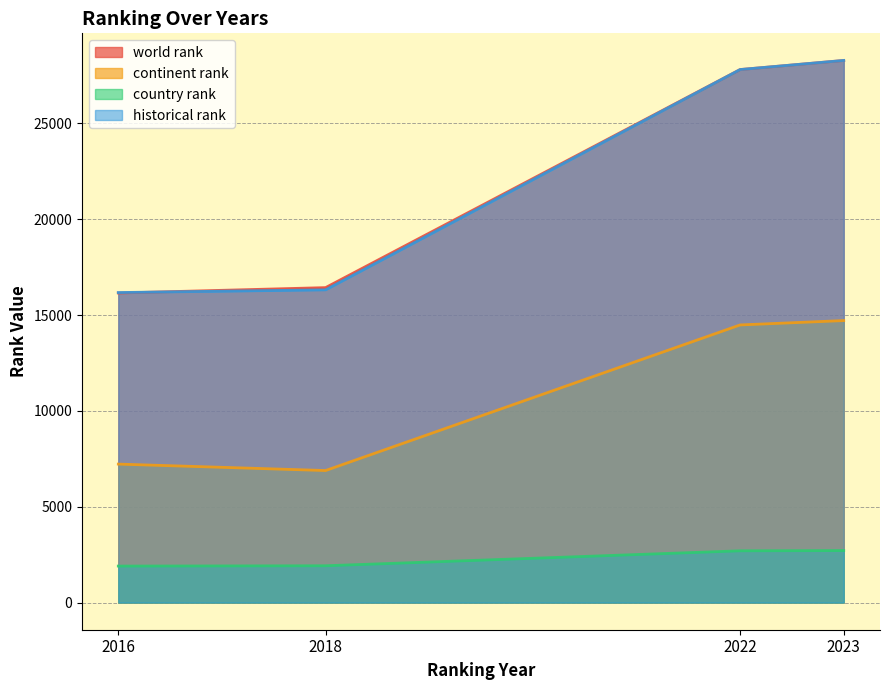

What is the smallest value displayed?

1906.0